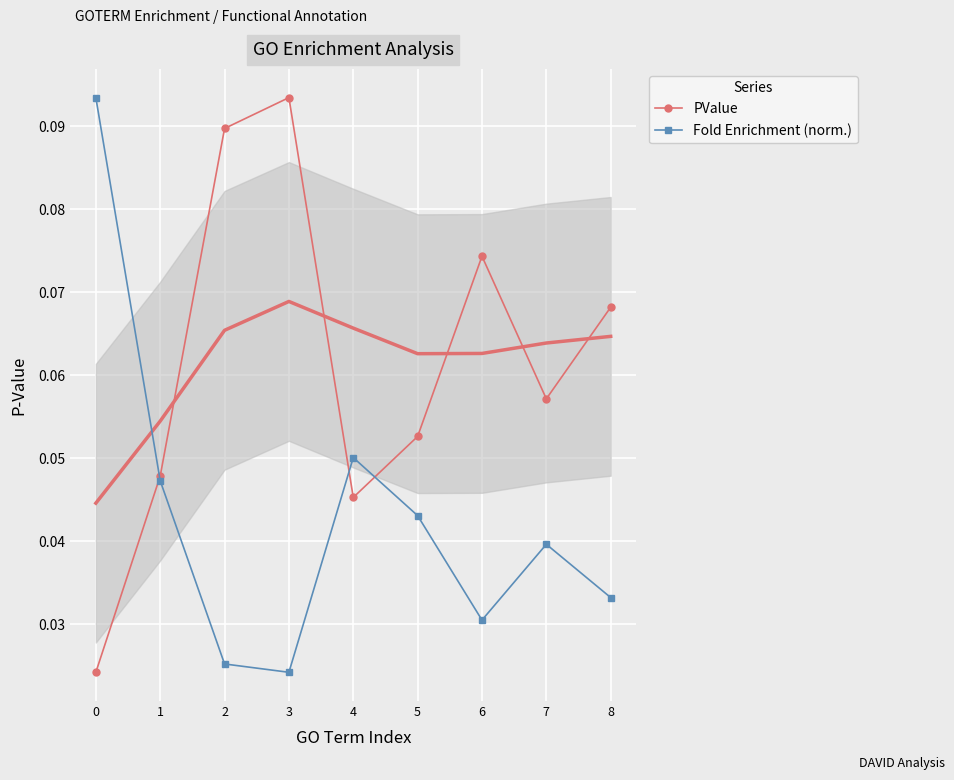

At how many categories does at least one series exceed 0?

9